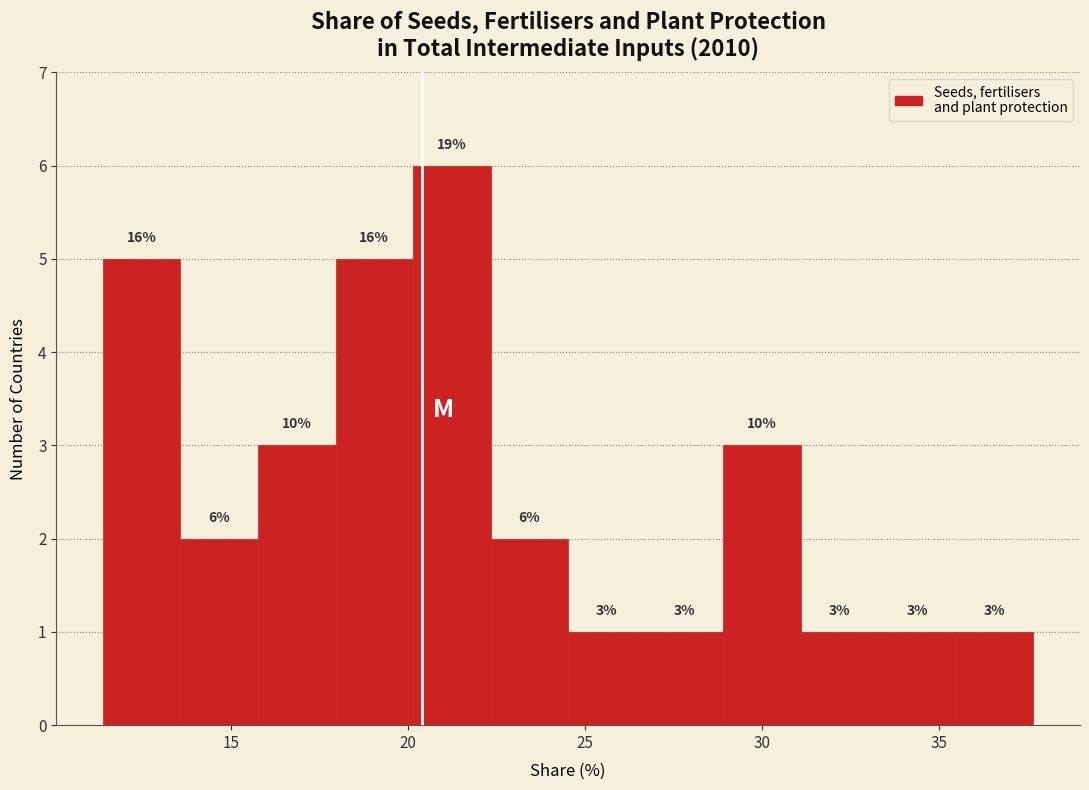

Which range on the x-axis has the tallest bar?

20.0 to 22.5